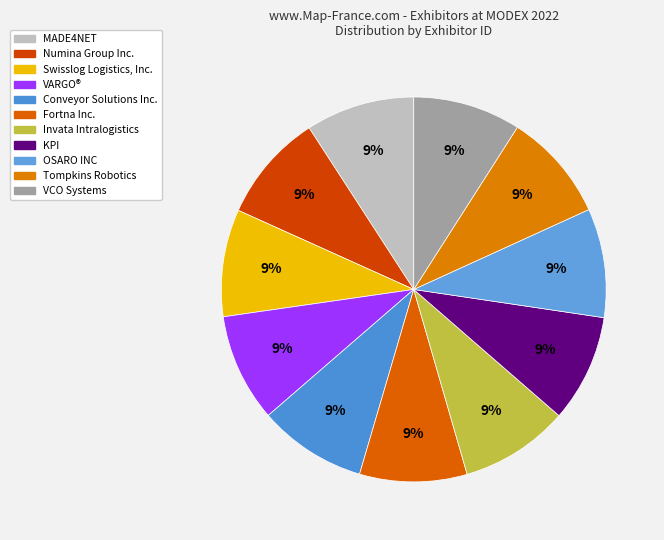

How many slices are in this pie chart?

11